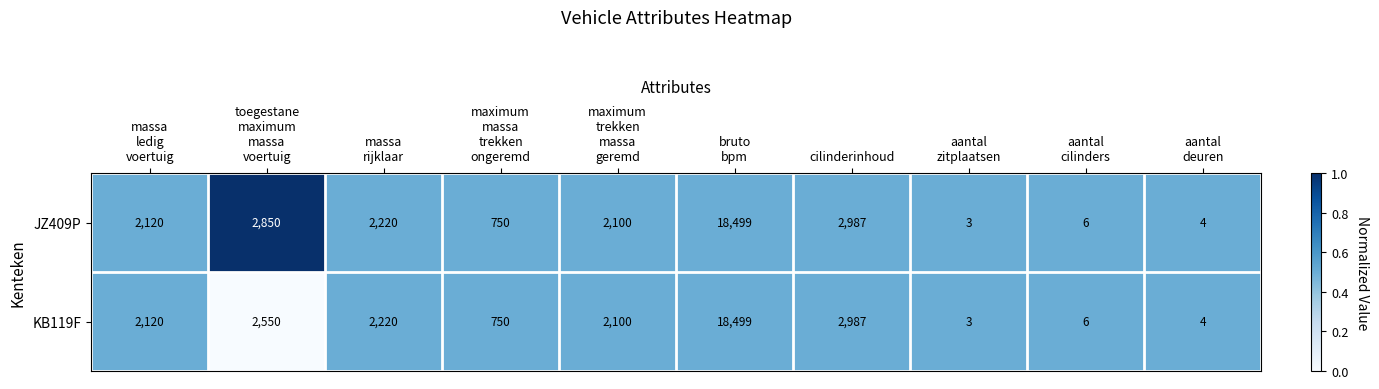

Count the number of data series in this chart.

2